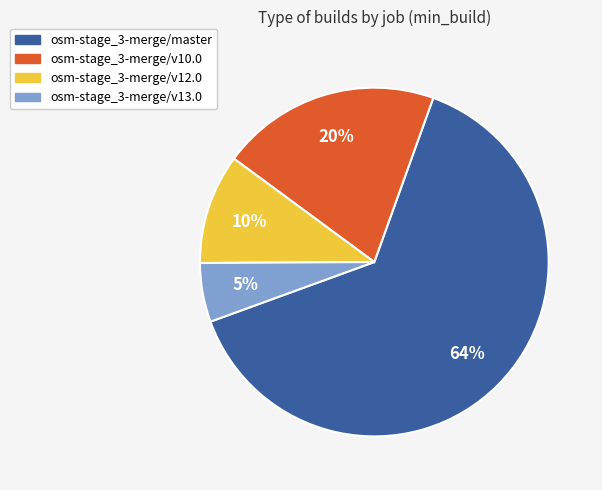

Between osm-stage_3-merge/master and osm-stage_3-merge/v13.0, which is larger?

osm-stage_3-merge/master